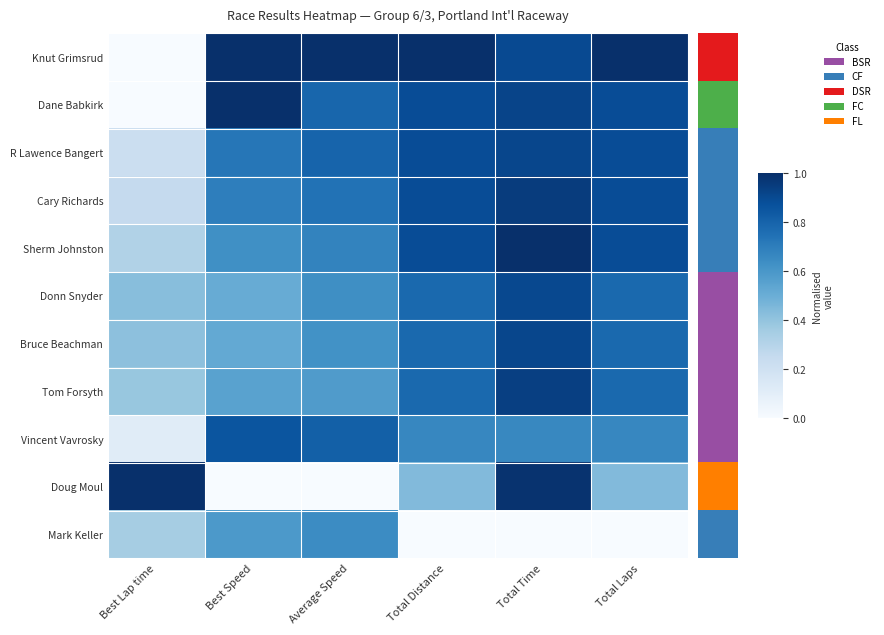

At how many categories does at least one series exceed 0?

6